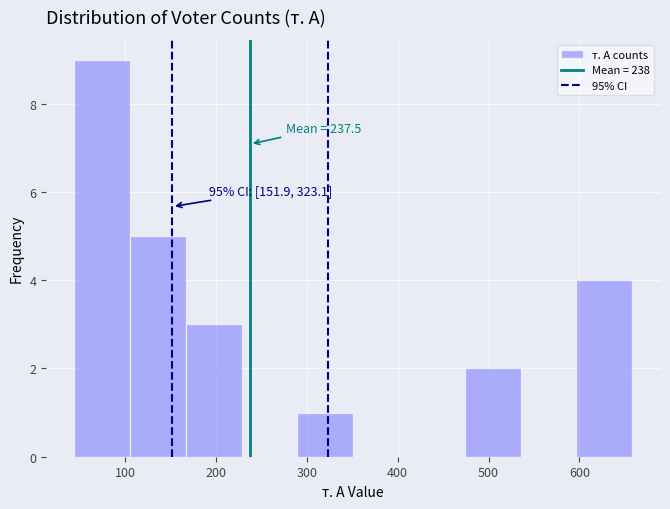

Over which range of the x-axis is the bar tallest?

40 to 110